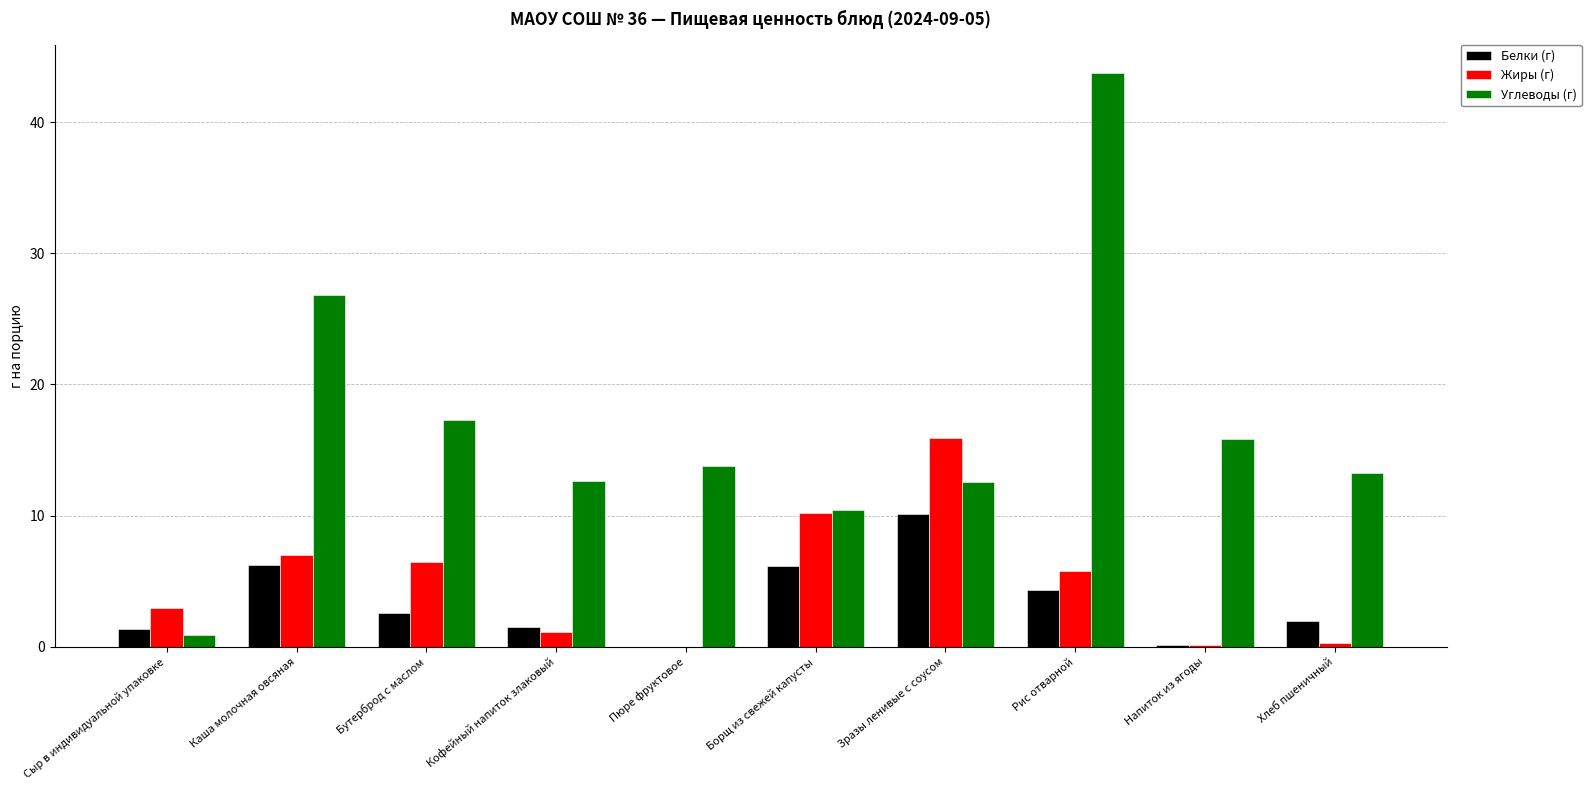

At which label does Белки (г) reach its peak?

Зразы ленивые с соусом